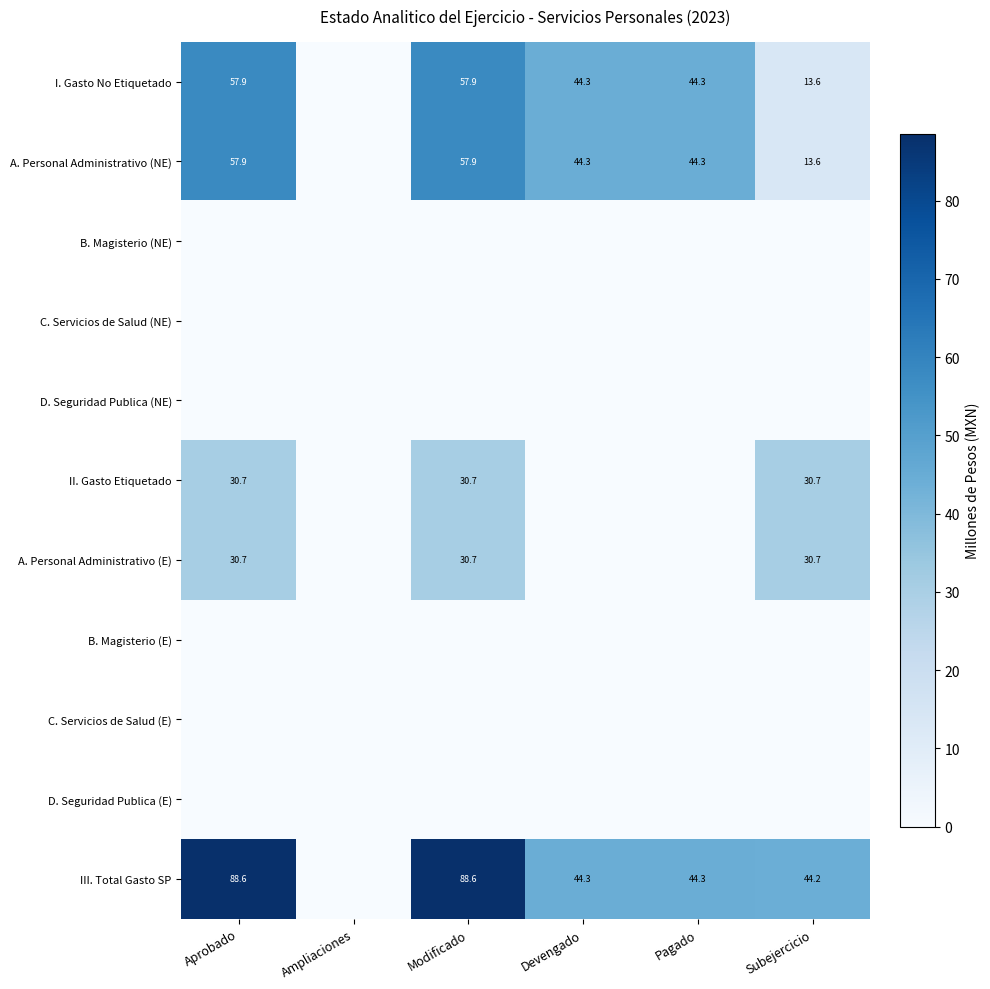

Which has a higher value, Pagado or Modificado?

Modificado